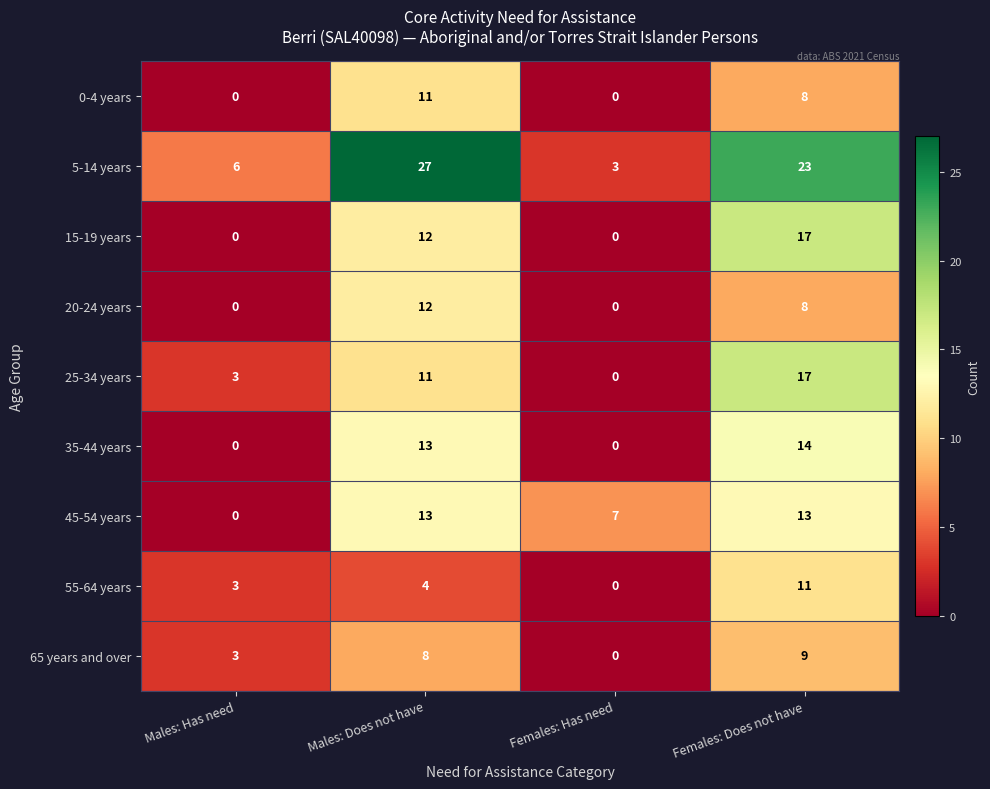

What is the difference between the 45-54 years values at Females: Does not have and Males: Has need?

13